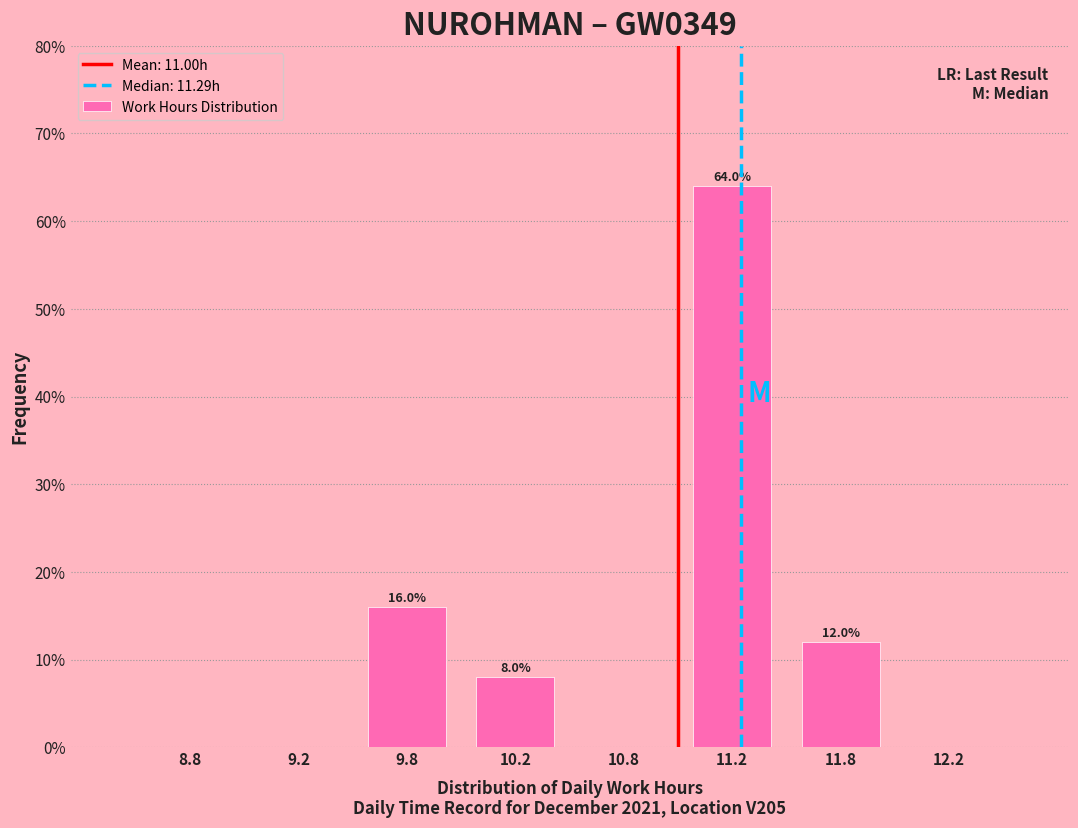

Reading right to left, extract all data points from this chart.

12.2=0	11.8=12	11.2=64	10.8=0	10.2=8	9.8=16	9.2=0	8.8=0